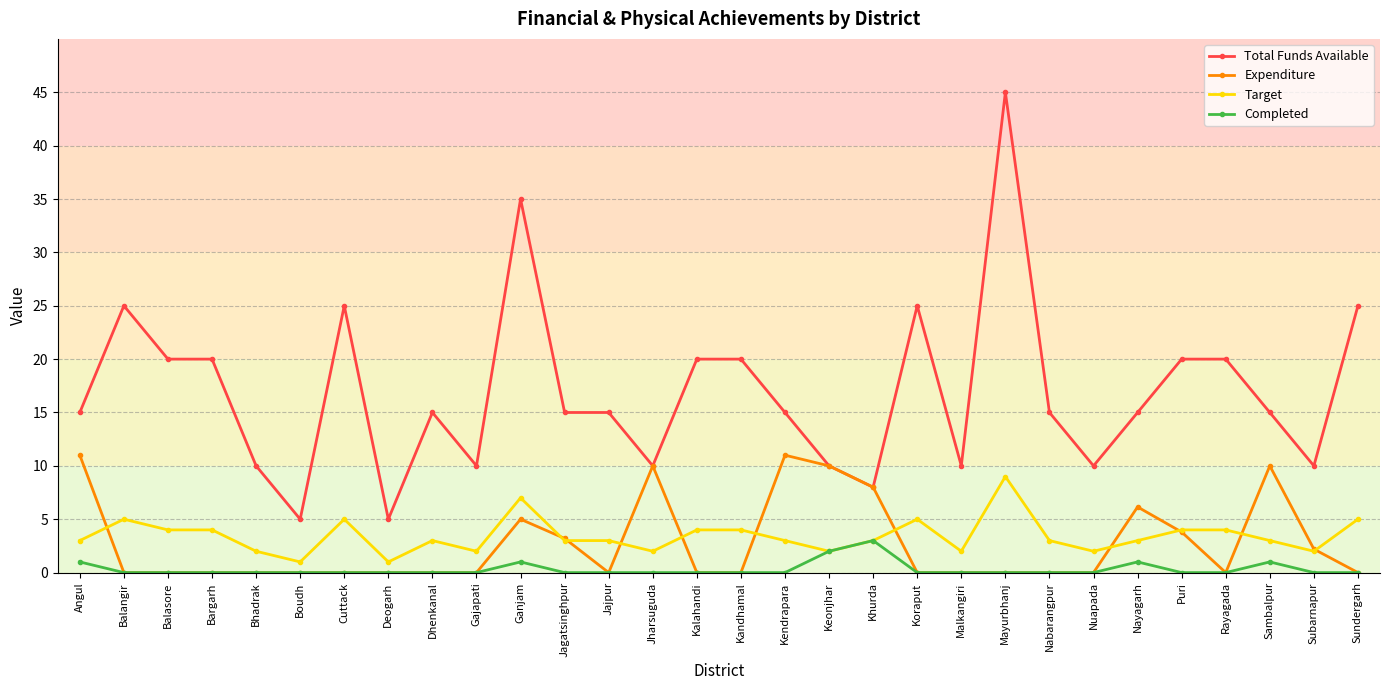

Which series has the widest spread of values?

Total Funds Available